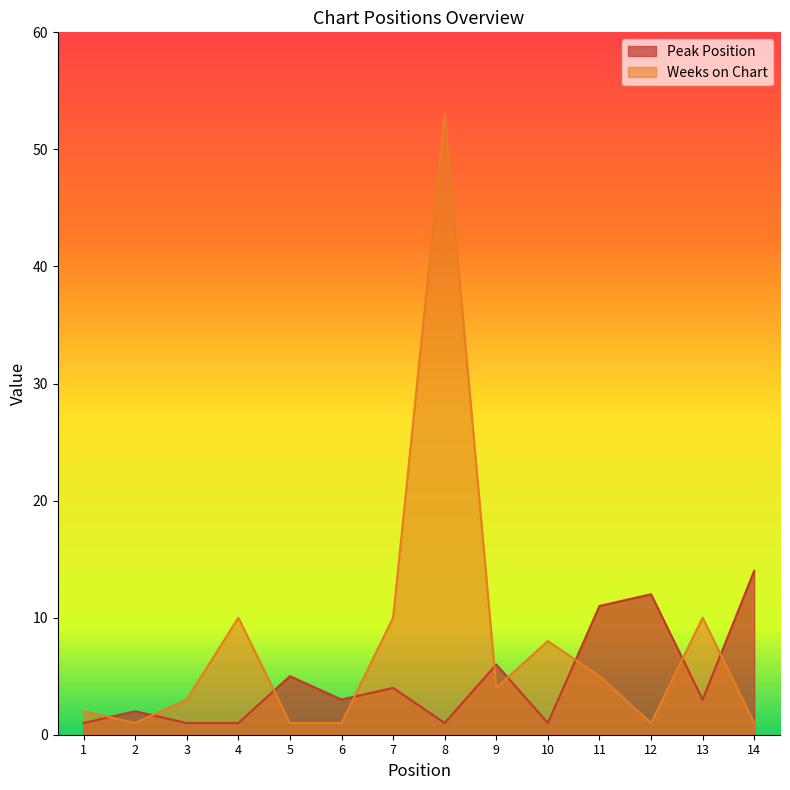

Between 13 and 11, which is larger?

11